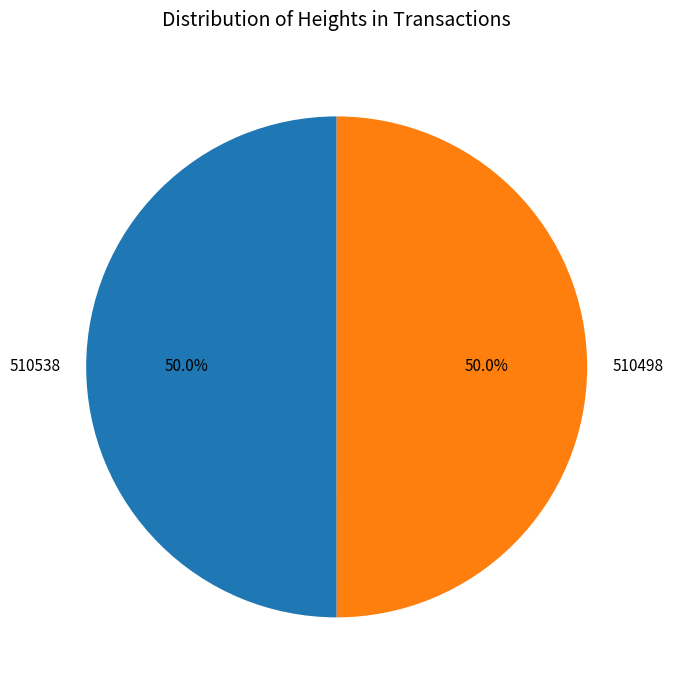

Combined, do 510498 and 510538 account for over 50%?

Yes